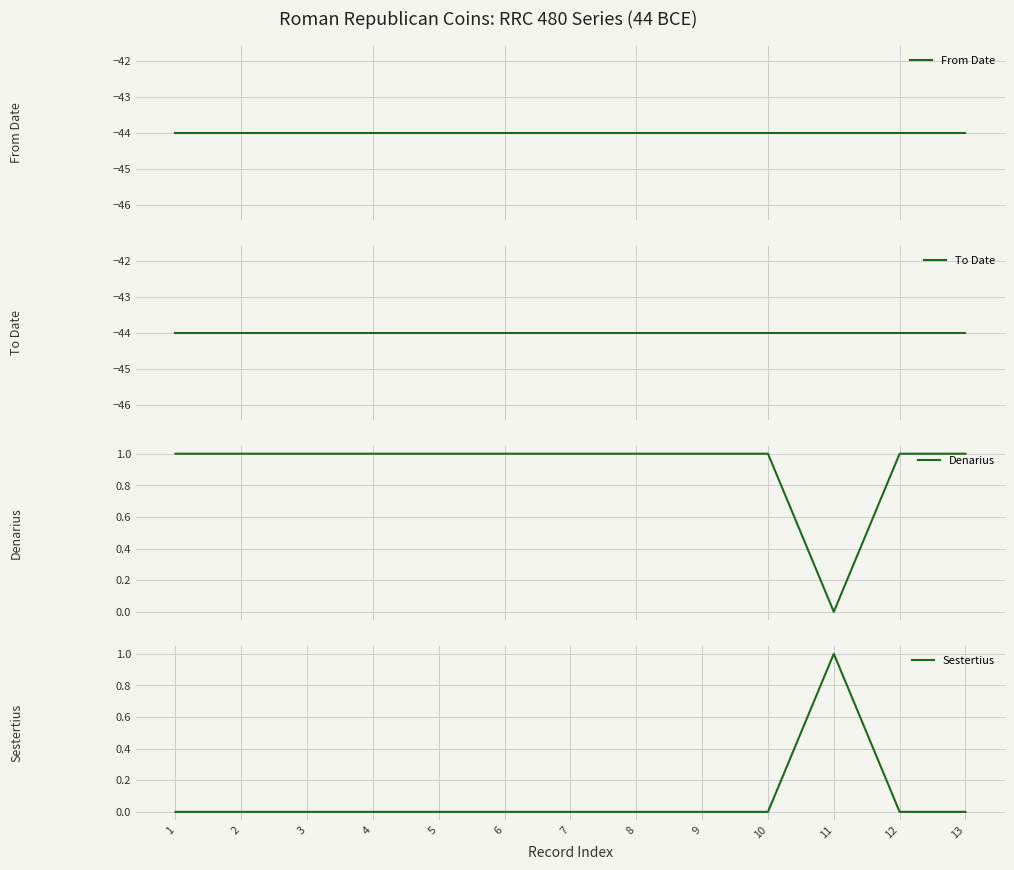

The value of Sestertius at 13 is -1. True or false?

False